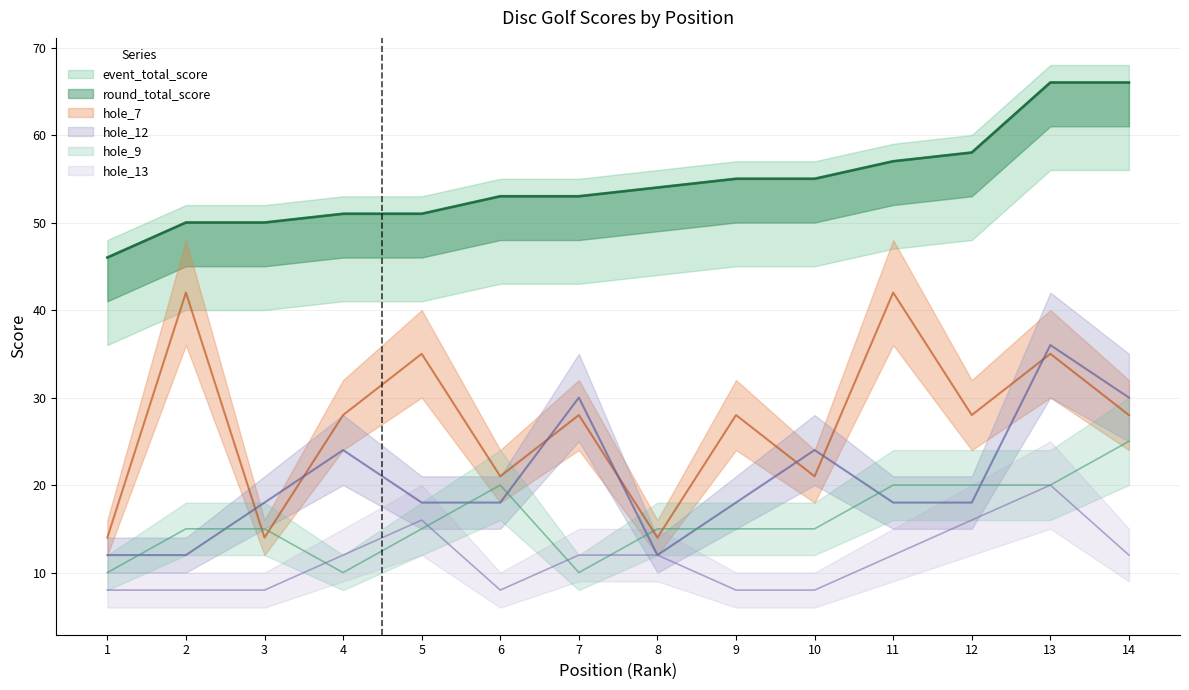

At which category does the chart reach its minimum across all series?

1